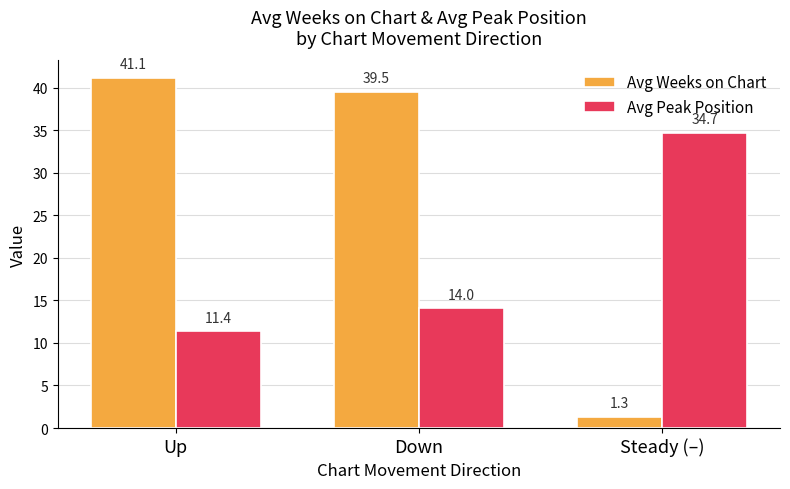

Reading left to right, what are all the values shown in this chart?

Avg Weeks on Chart: 41.1	39.5	1.3
Avg Peak Position: 11.4	14.0	34.7